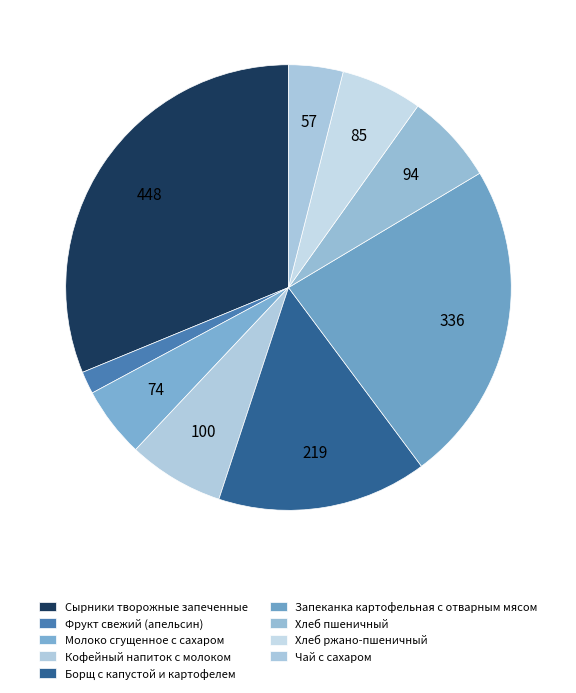

What is the largest slice in the pie chart?

Сырники творожные запеченные